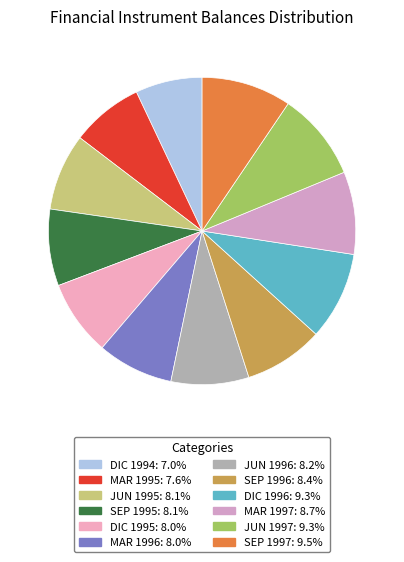

Do SEP 1997 and MAR 1995 together represent more than half of the pie?

No